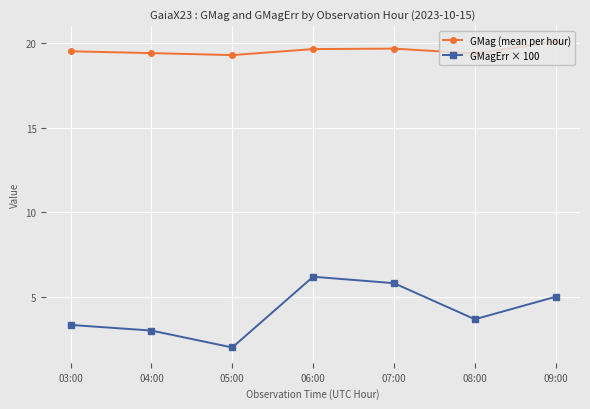

True or false: GMagErr × 100 and GMag (mean per hour) cross at least once.

False